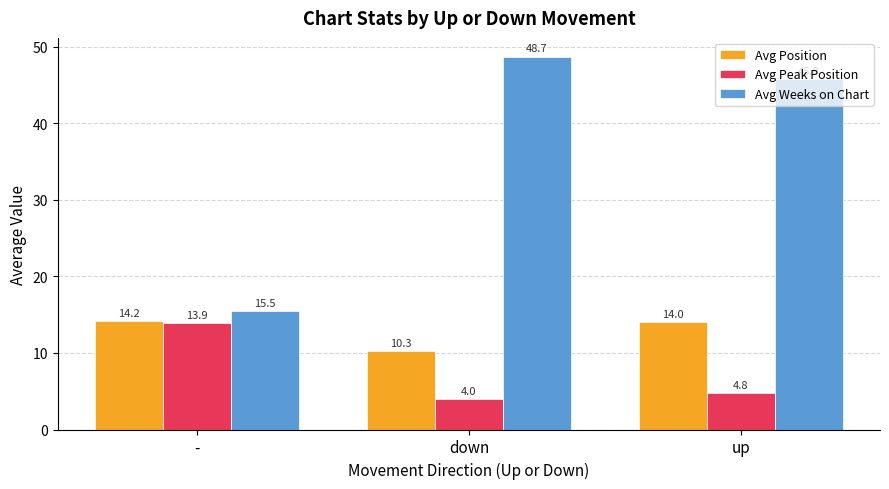

What is the average value of the Avg Weeks on Chart series?

36.7